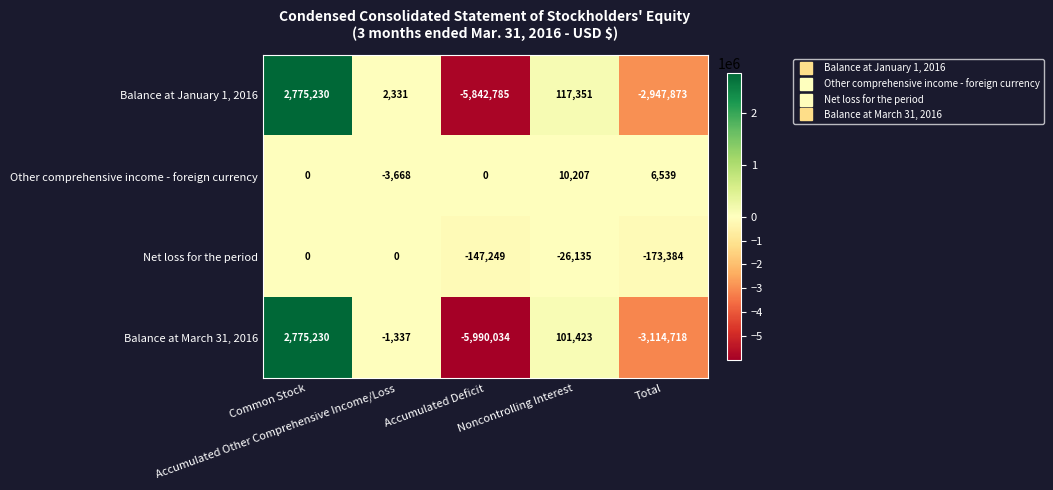

How many Other comprehensive income - foreign currency values are between 0 and 6539?

3